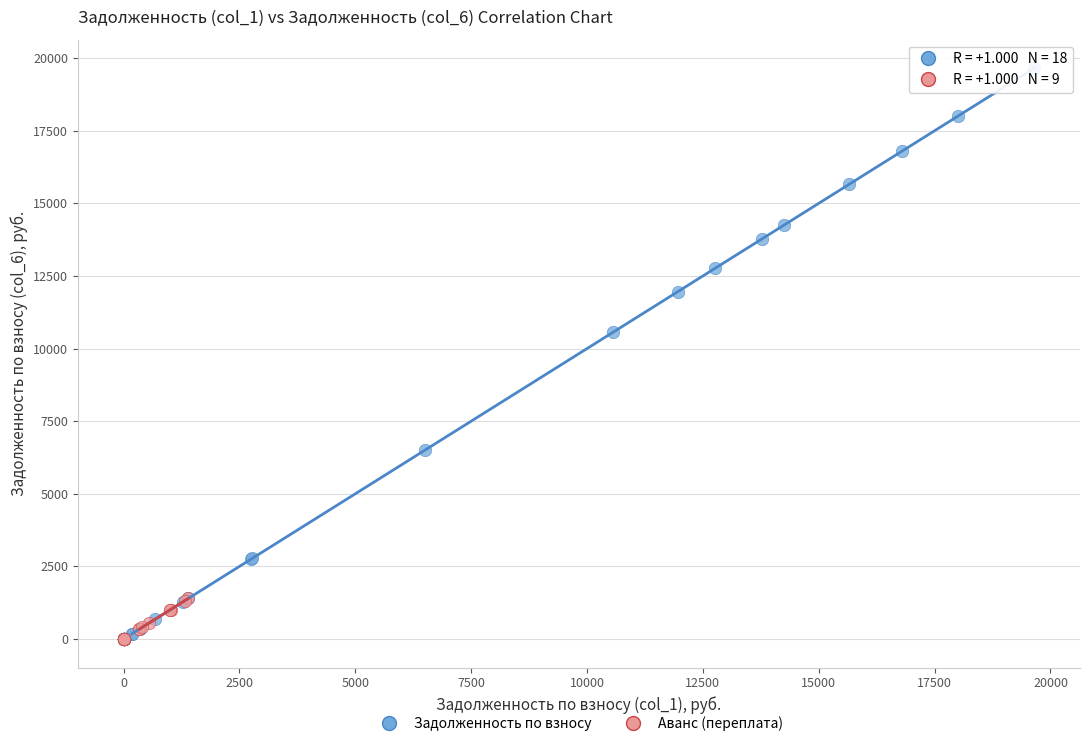

What are all the series names shown in the legend?

Задолженность по взносу, Аванс (переплата)